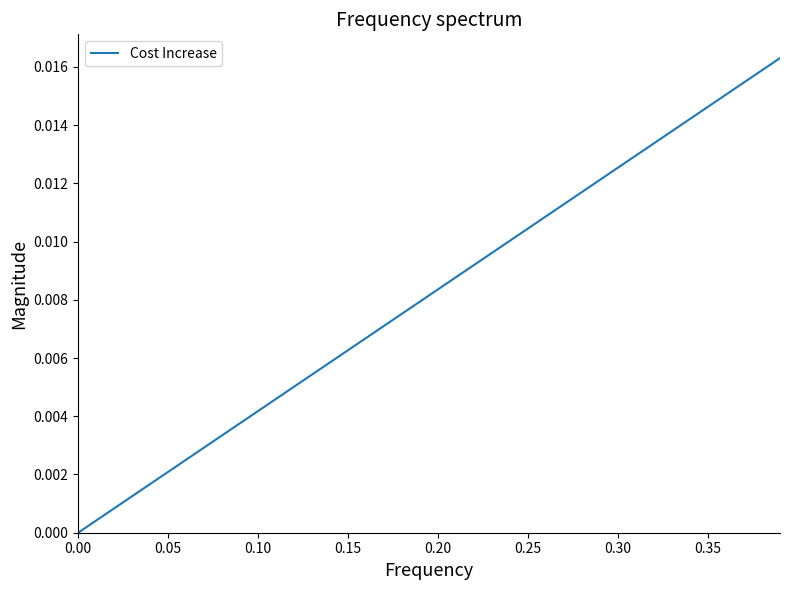

How many lines are shown in the chart?

1